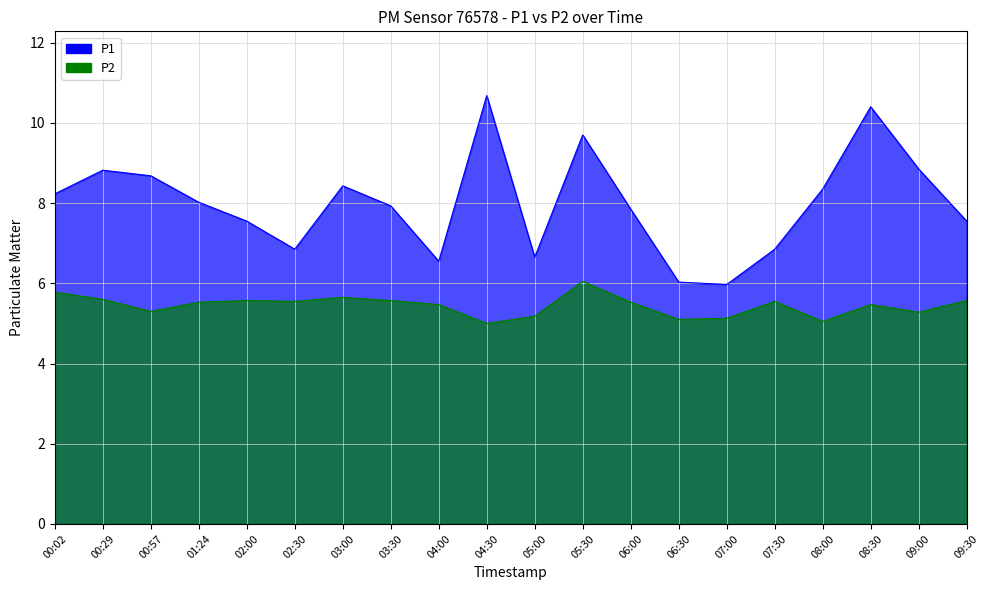

Between 03:30 and 09:30, which series saw the biggest shift?

P1